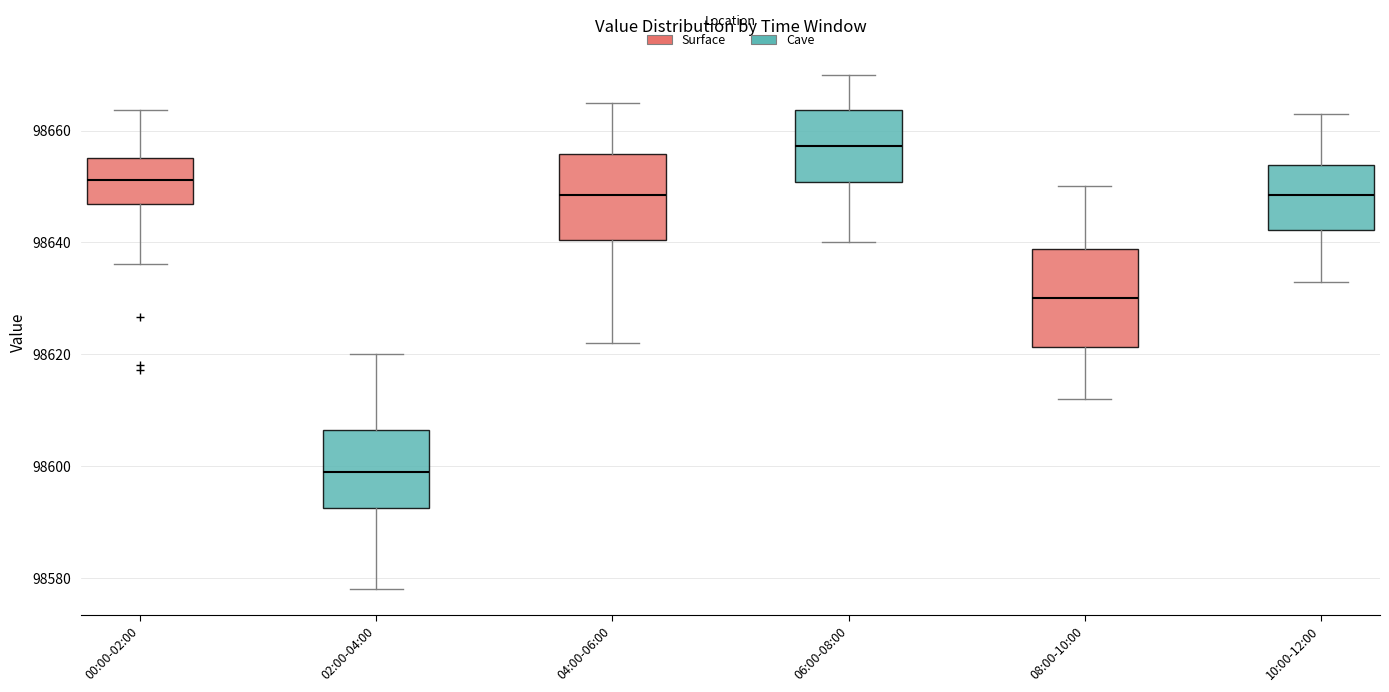

Where does the median line of the box for 08:00-10:00 sit on the y-axis? The values are not printed on the chart, so give them approximately, as read against the axis.

98630